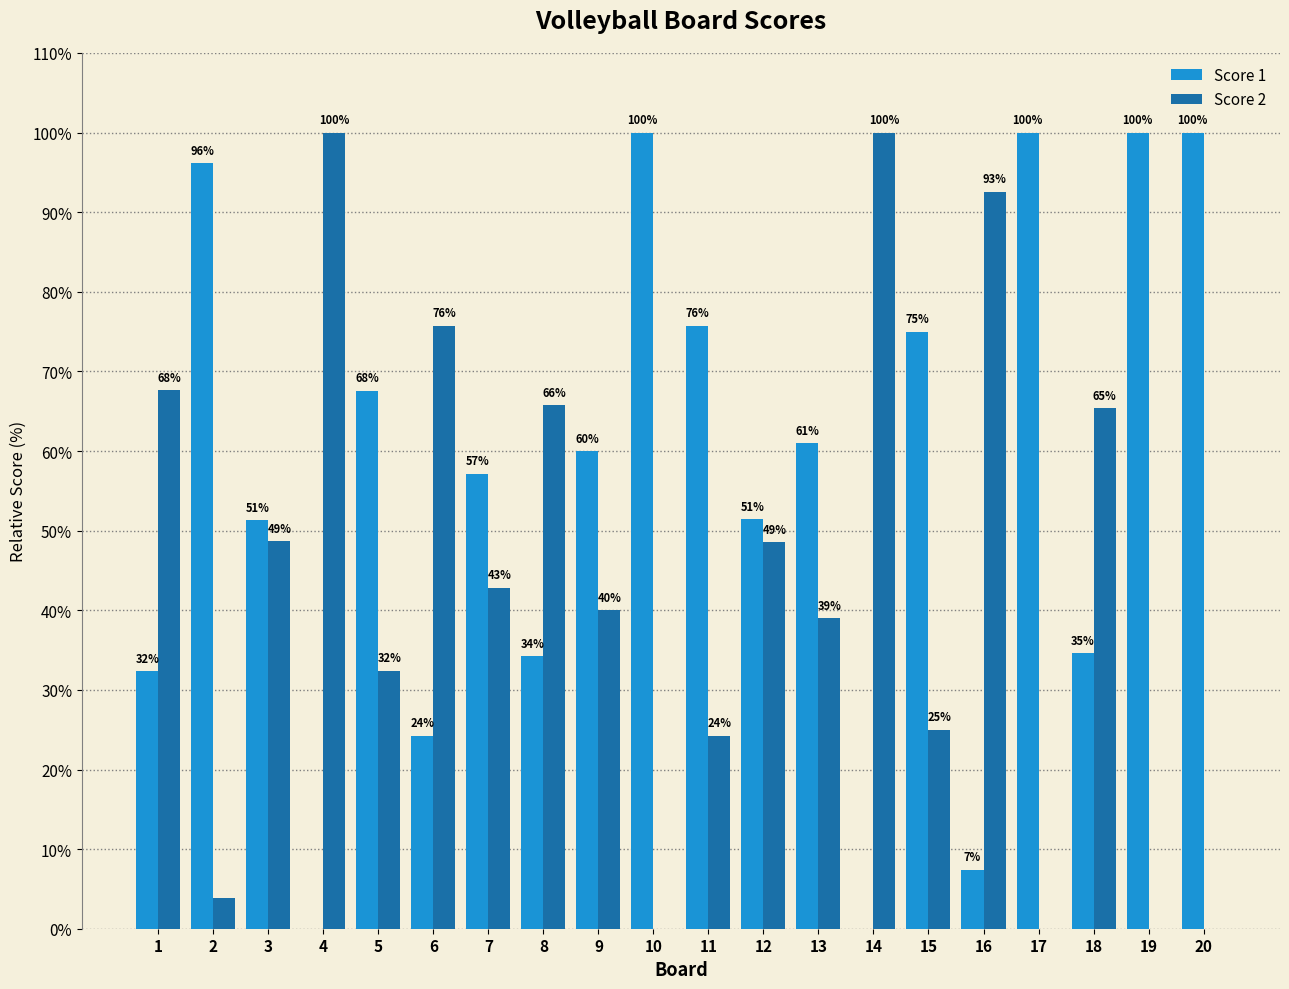

What is the average value of the Score 1 series?

56.4